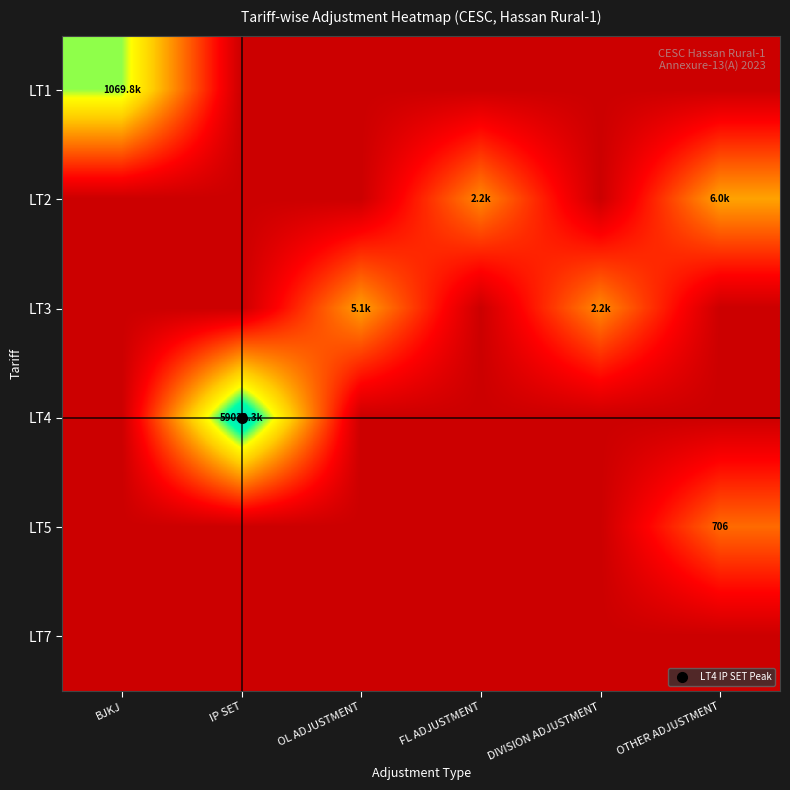

The LT2 series shows -3.2 at DIVISION ADJUSTMENT. True or false?

False